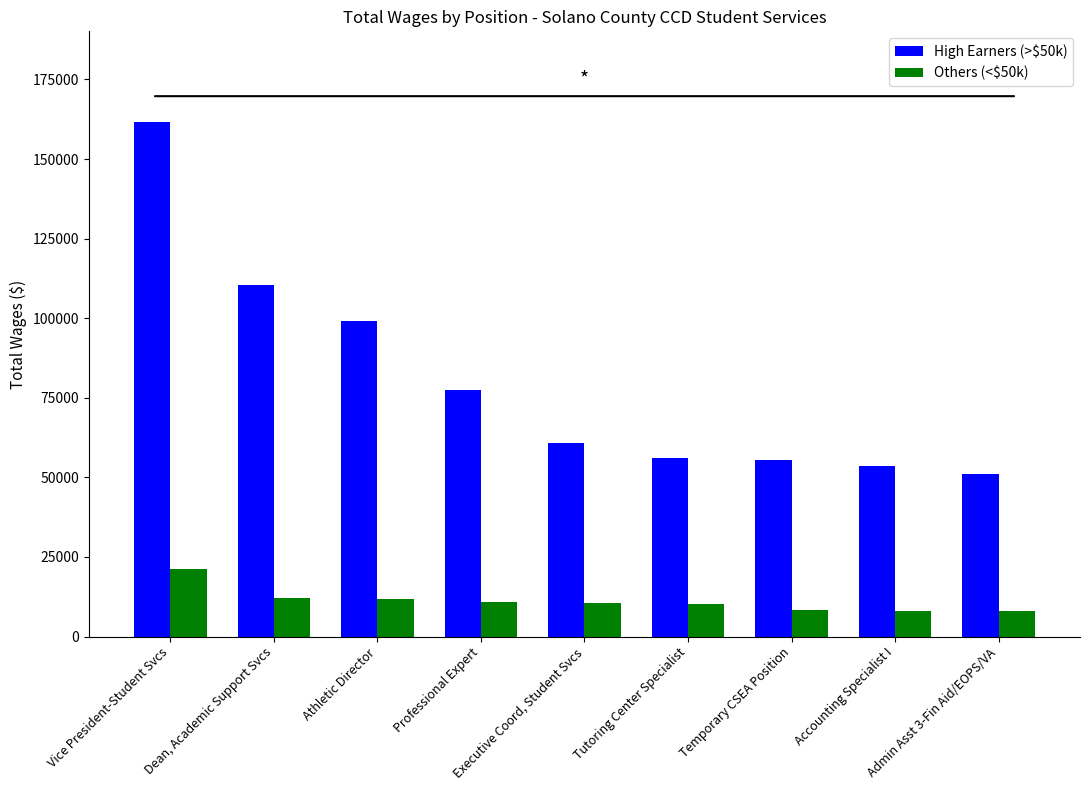

What is the smallest value displayed?

7978